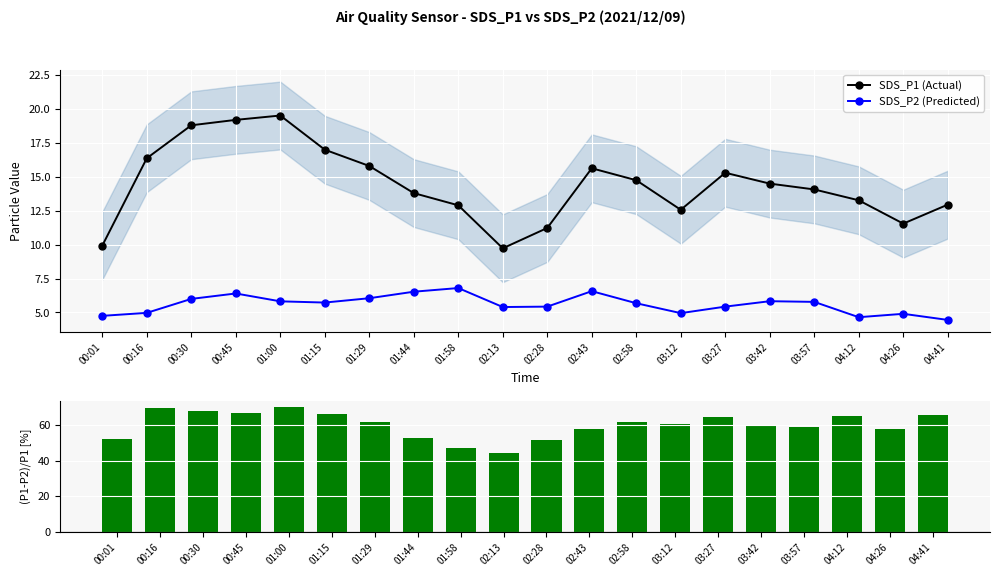

True or false: (P1-P2)/P1 % has a value of 60.6 at 03:12.

True